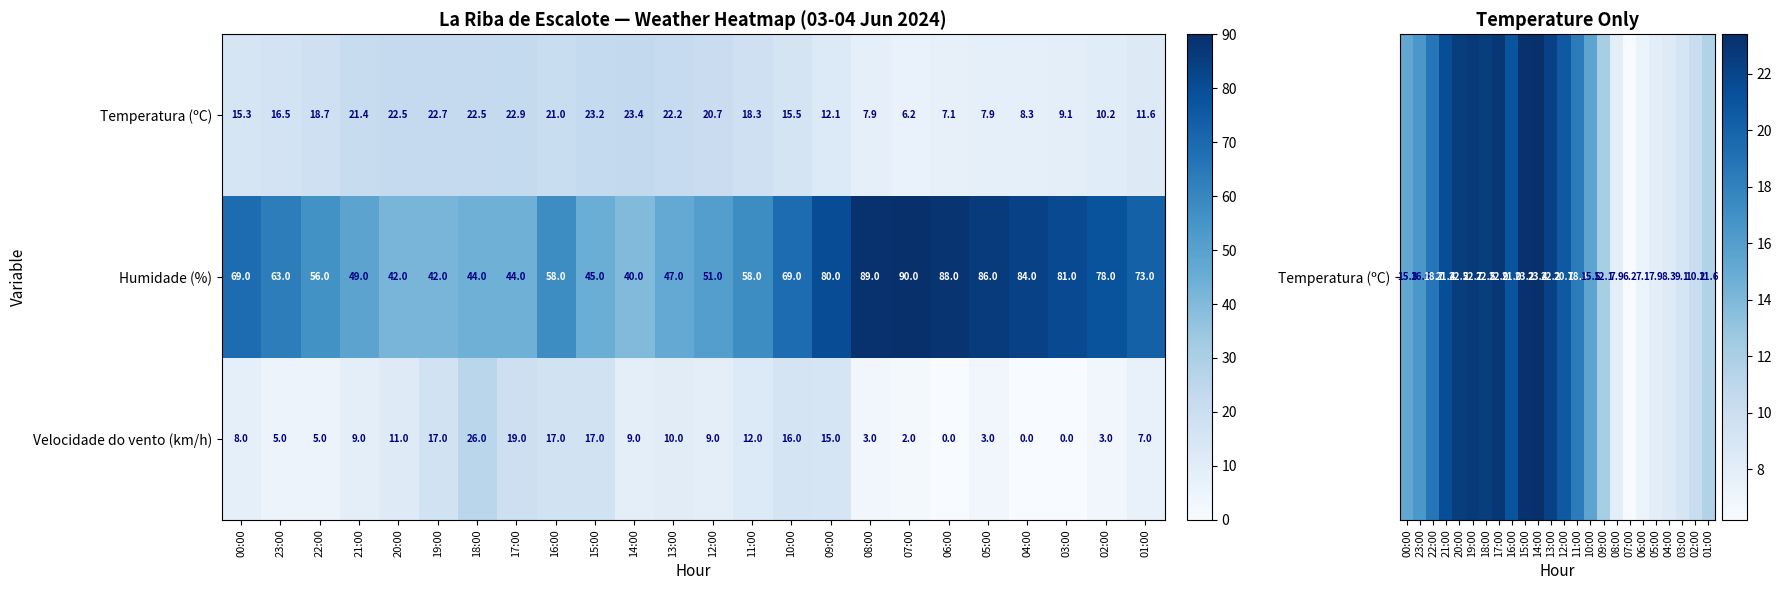

Which series has the widest spread of values?

Humidade (%)